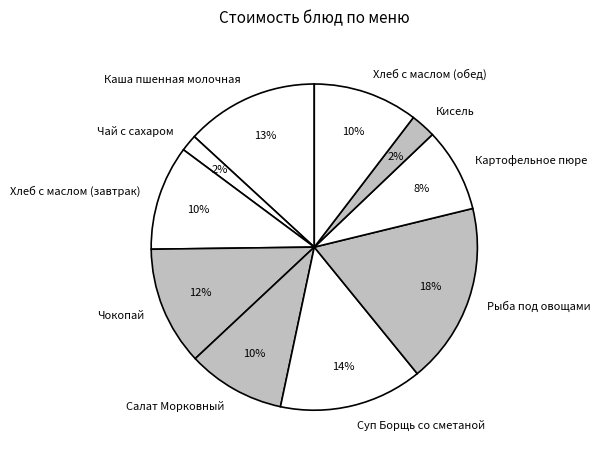

To the nearest percent, what is the difference between the Суп Борщь со сметаной and Кисель slice percentages?

12%